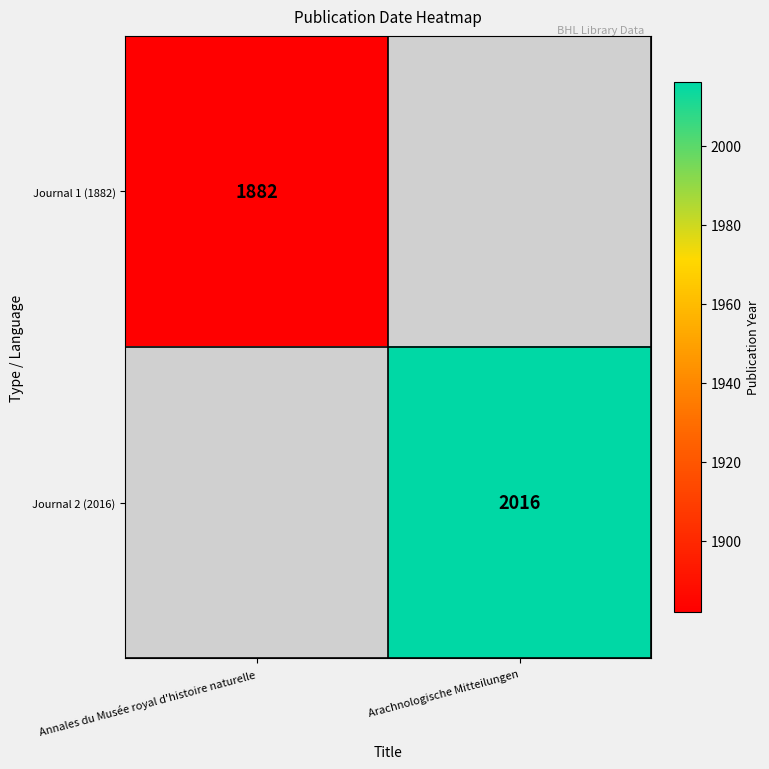

Is the value of Journal 1 (1882) at Annales du Musée royal d'histoire naturelle greater than the value of Journal 2 (2016) at Arachnologische Mitteilungen?

No